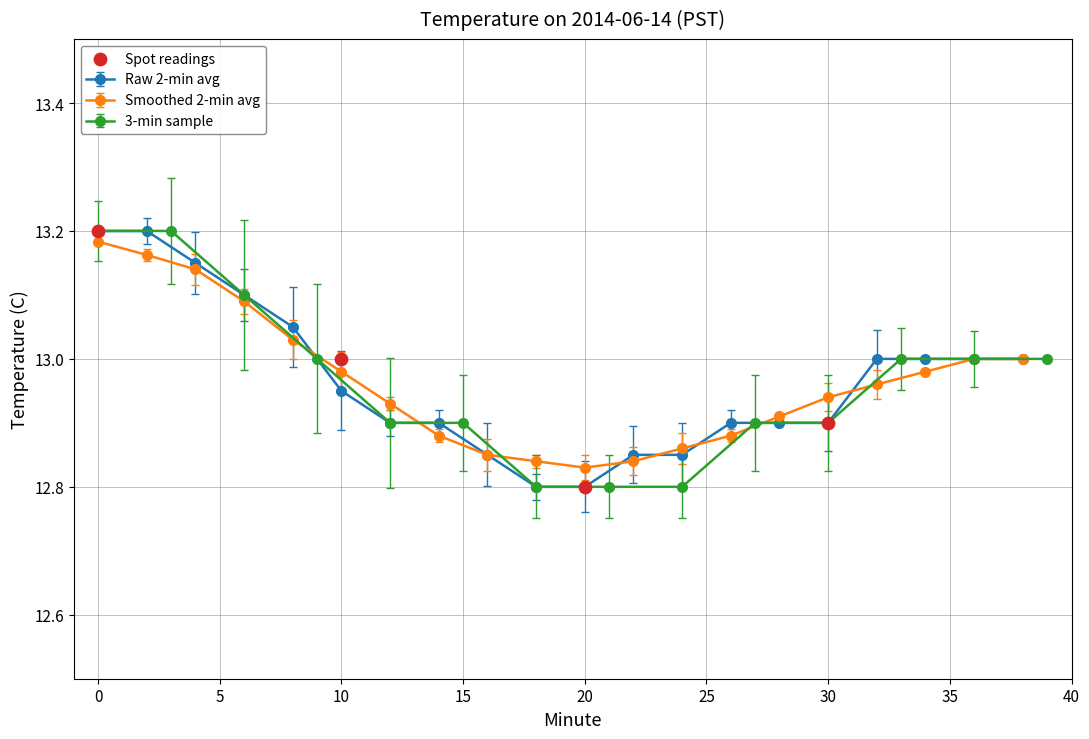

The Raw 2-min avg series shows 22.2 at 0. True or false?

False